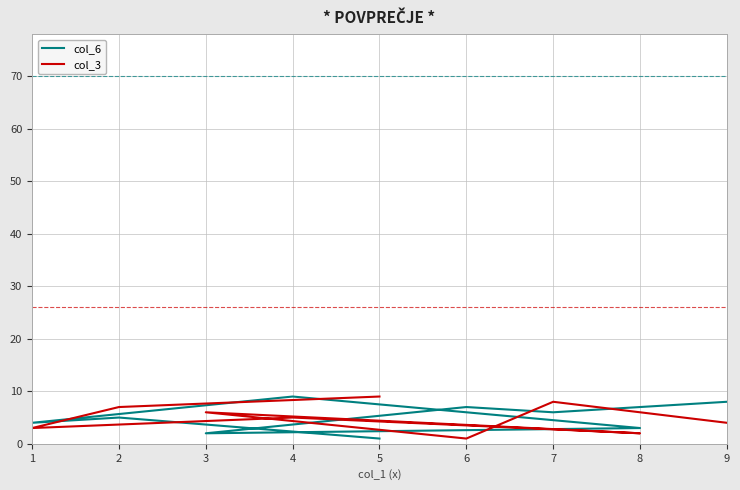

How many col_3 values are between 3 and 7?

5